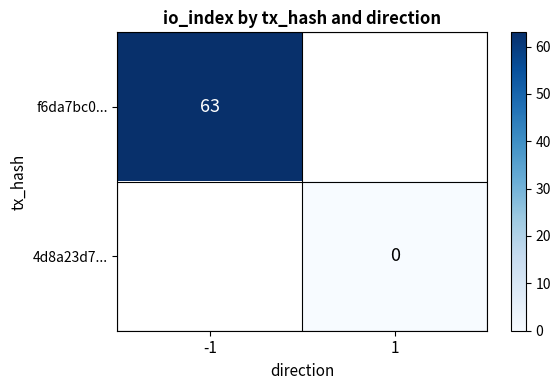

The f6da7bc0... series shows 20 at -1. True or false?

False